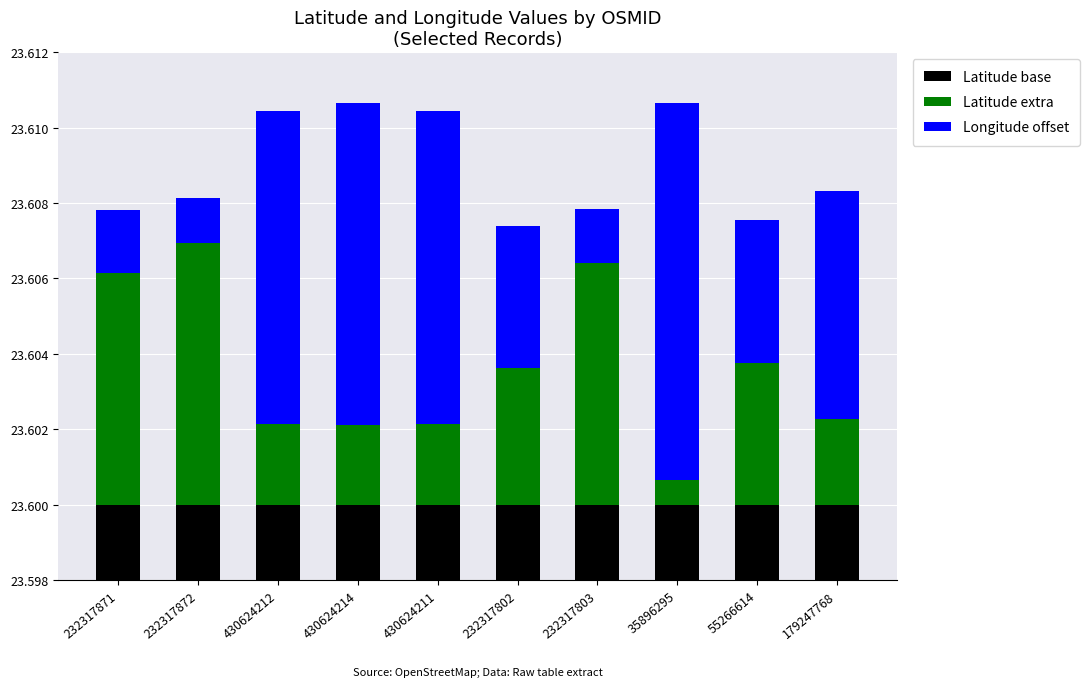

List the labels in order of Latitude base value, largest first.

232317871, 232317872, 430624212, 430624214, 430624211, 232317802, 232317803, 35896295, 55266614, 179247768